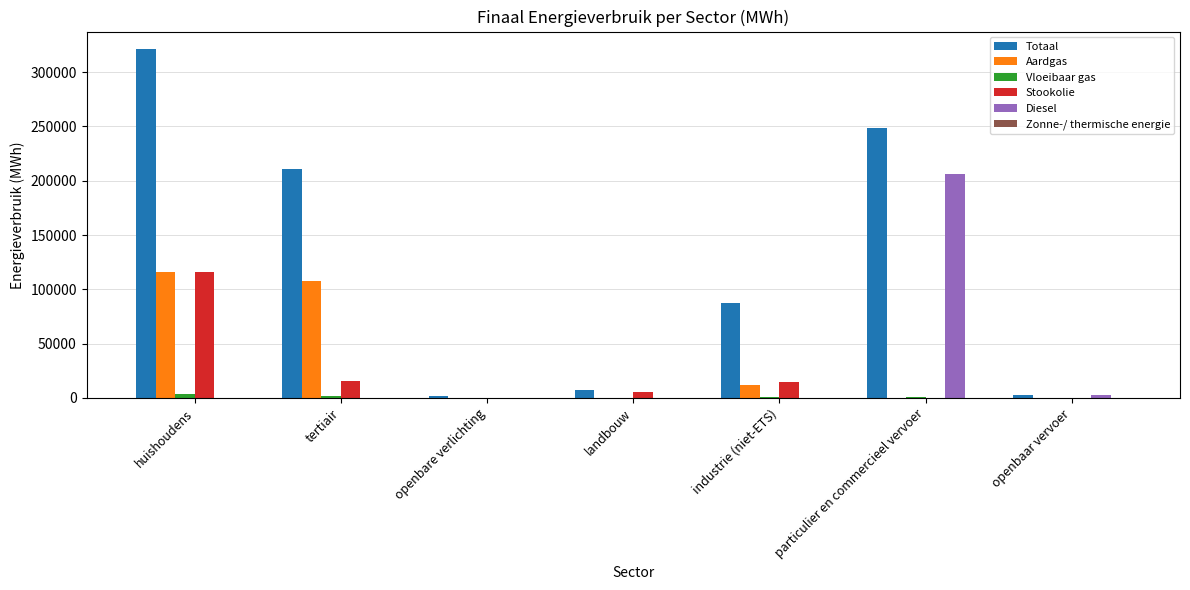

What is the greatest value displayed?

321211.4